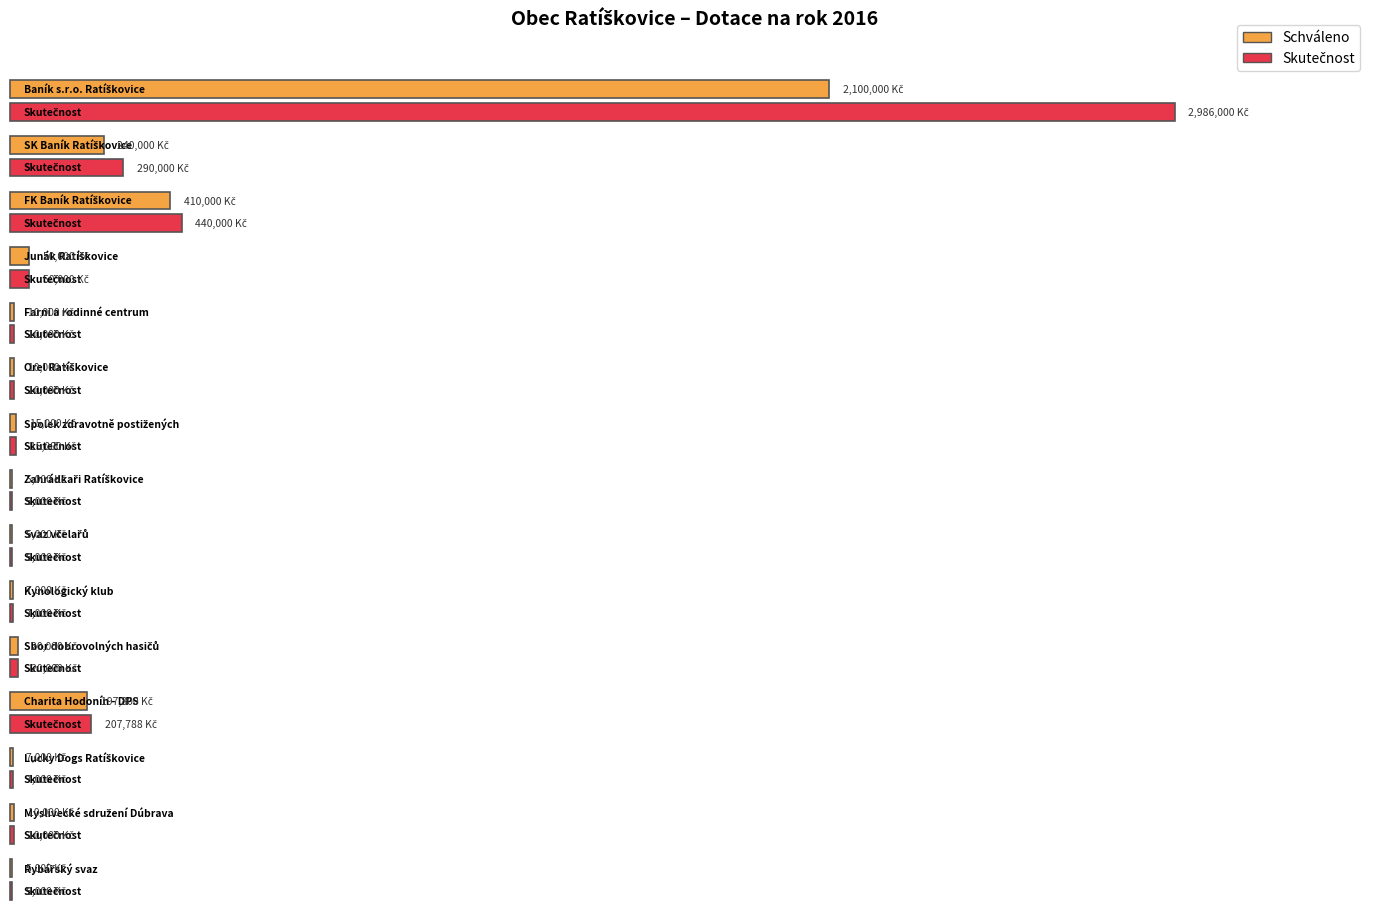

What is the value of the Skutečnost bar at the 13th from the left?

7000